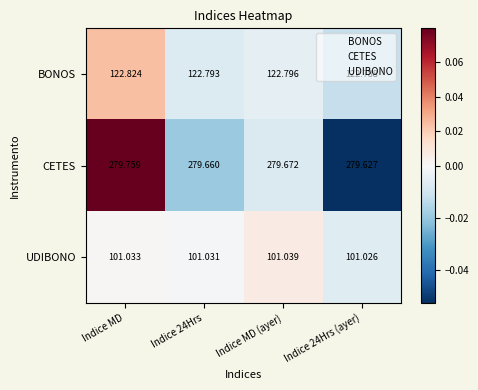

How many distinct data groups are displayed?

3